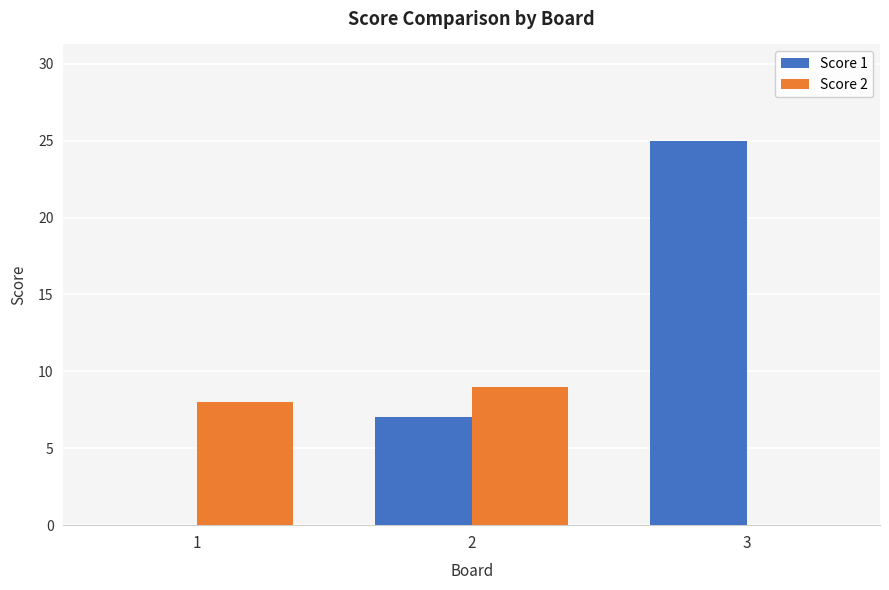

What is the sum of the Score 1 values at 2 and 1?

7